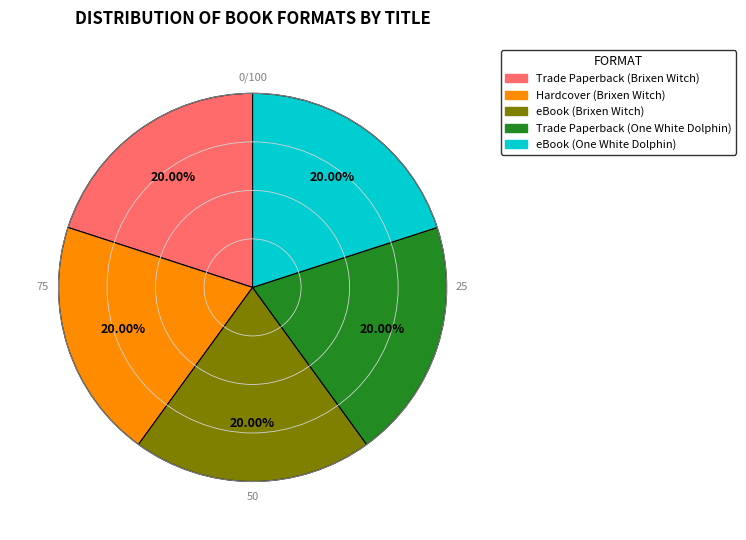

Count the number of slices in the pie.

5